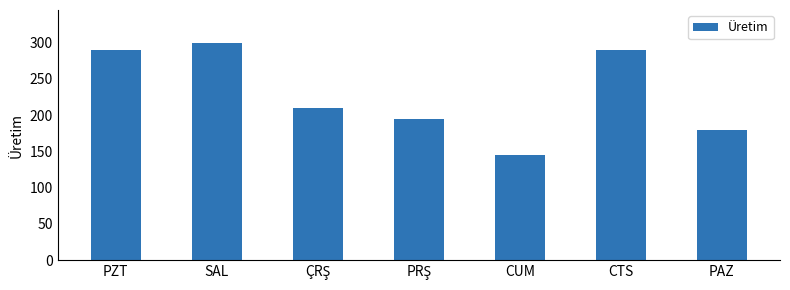

What is the label of the 3rd bar from the right?

CUM